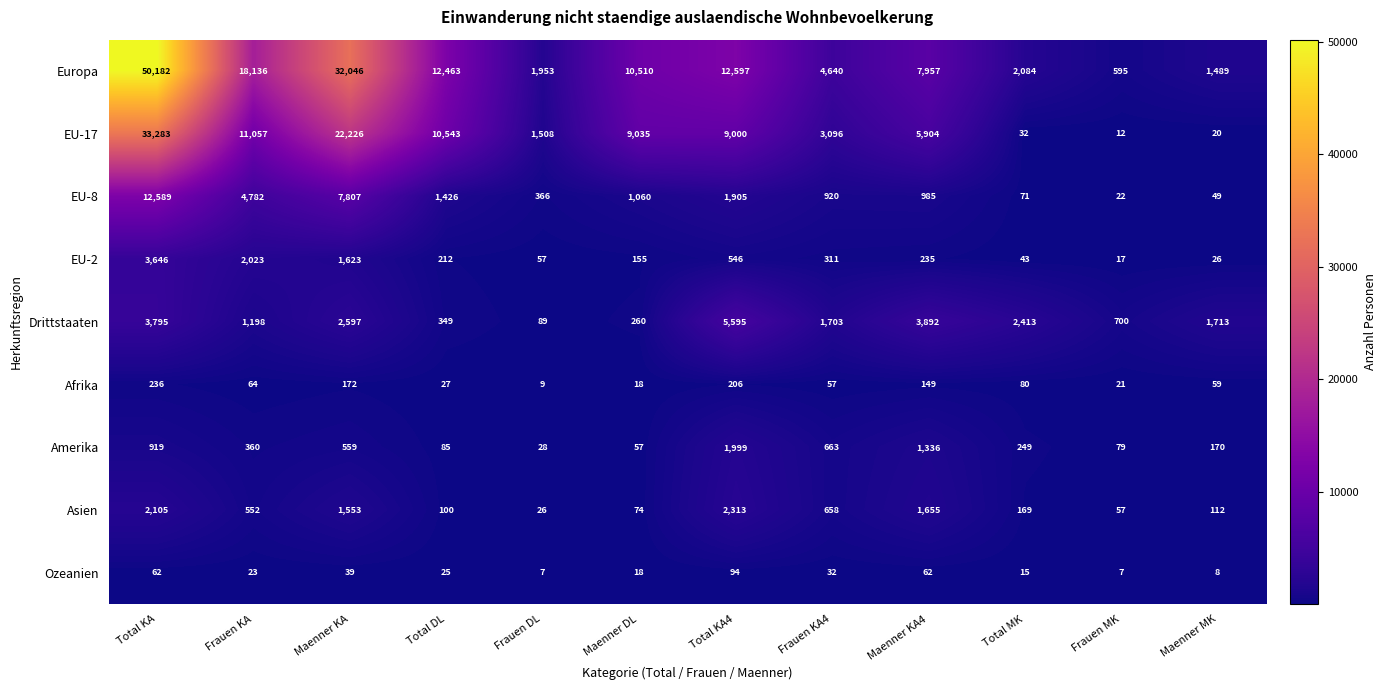

What is the total value across all series at Maenner MK?

3646